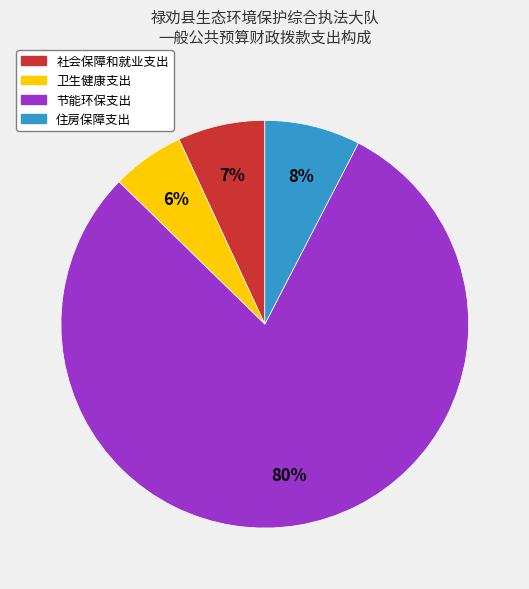

Approximately how many times larger is the value at 社会保障和就业支出 compared to 住房保障支出?

0.9